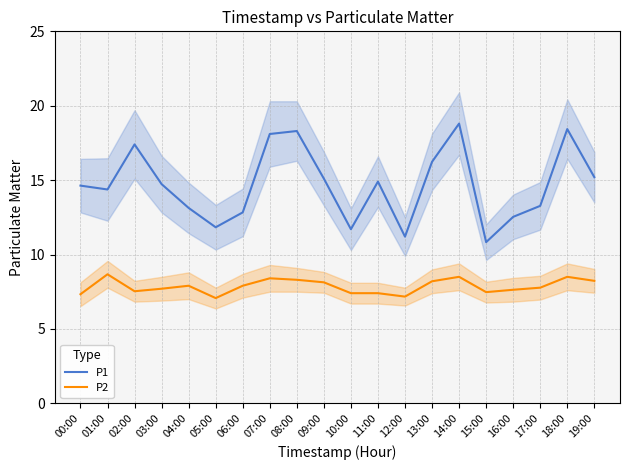

Is the value of P2 at 17:00 greater than the value of P1 at 09:00?

No